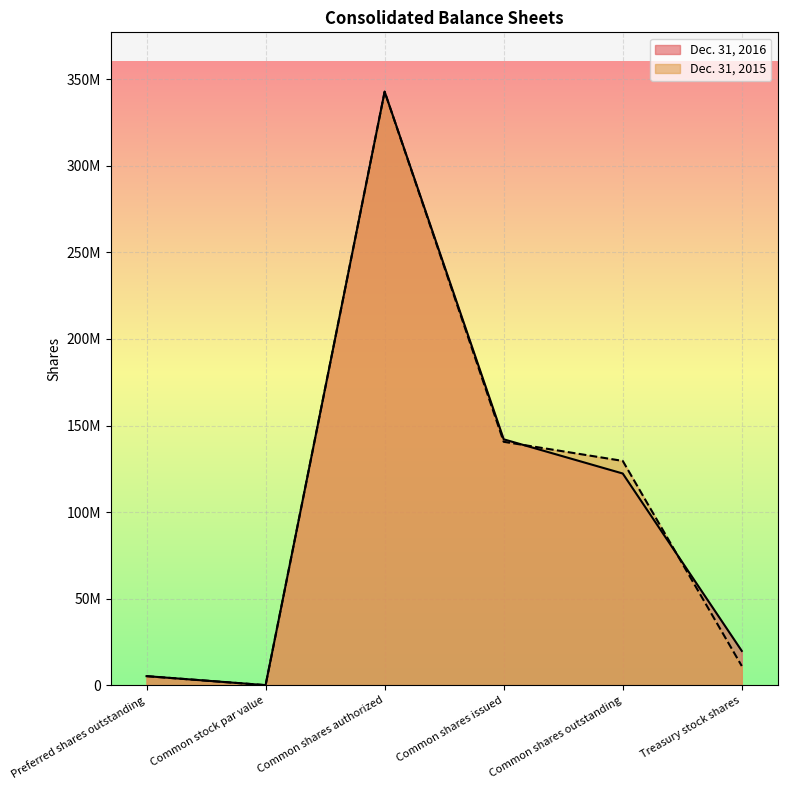

At which category is the sum across all series the highest?

Common shares authorized